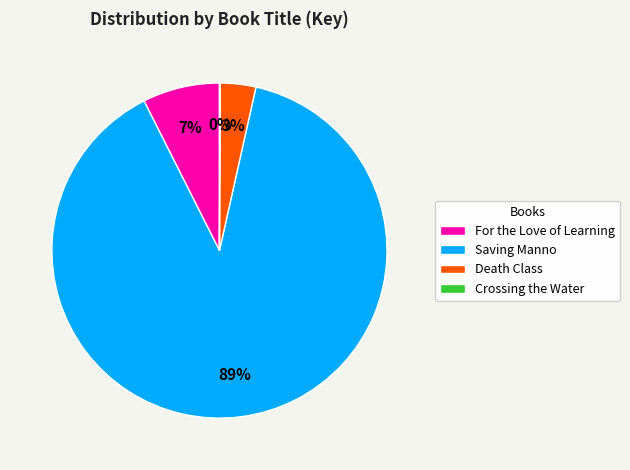

True or false: Saving Manno accounts for 89% of the total.

True